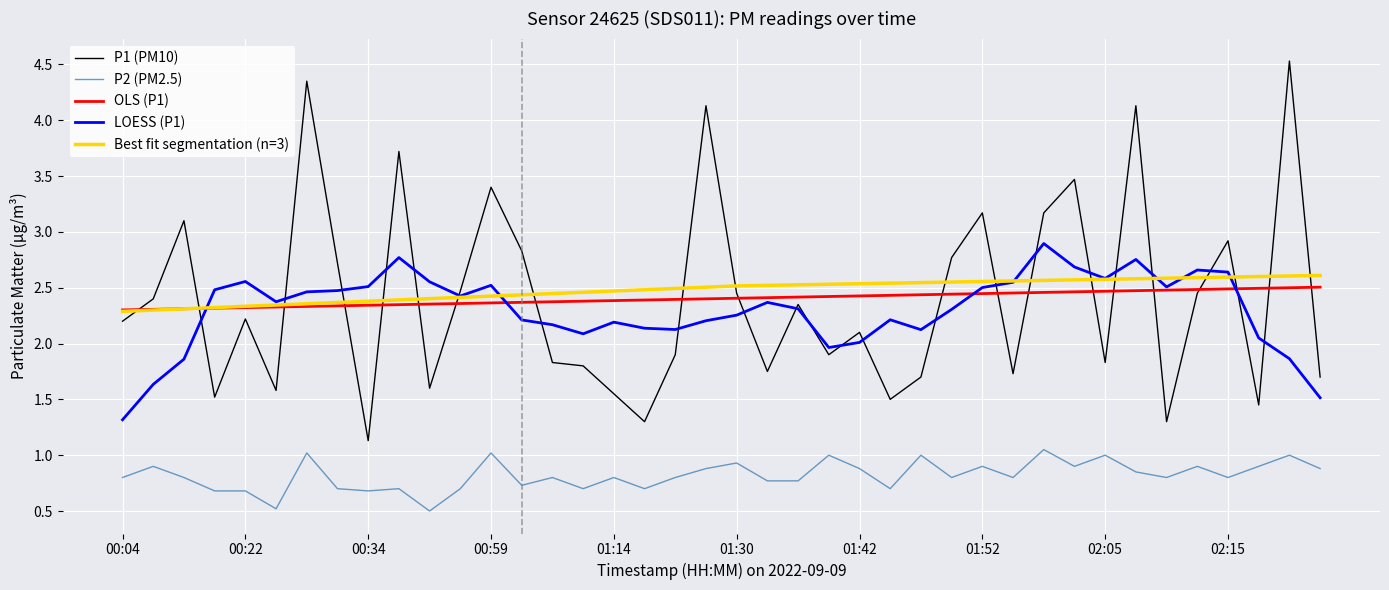

True or false: P1 and P2 intersect in this chart.

False